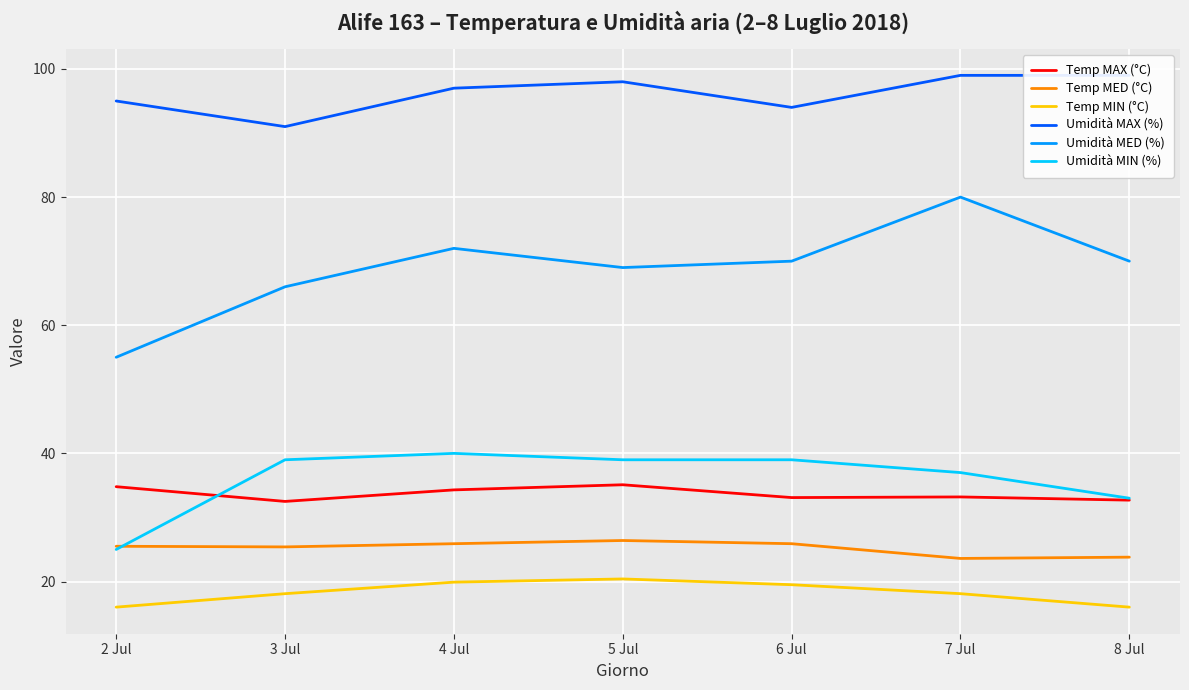

Which category has the highest value across all series?

7 Jul